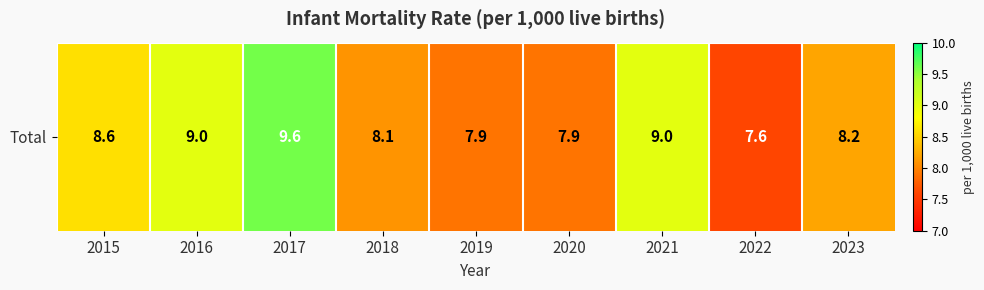

Reading left to right, list all the values displayed in this chart.

8.6	9.0	9.6	8.1	7.9	7.9	9.0	7.6	8.2